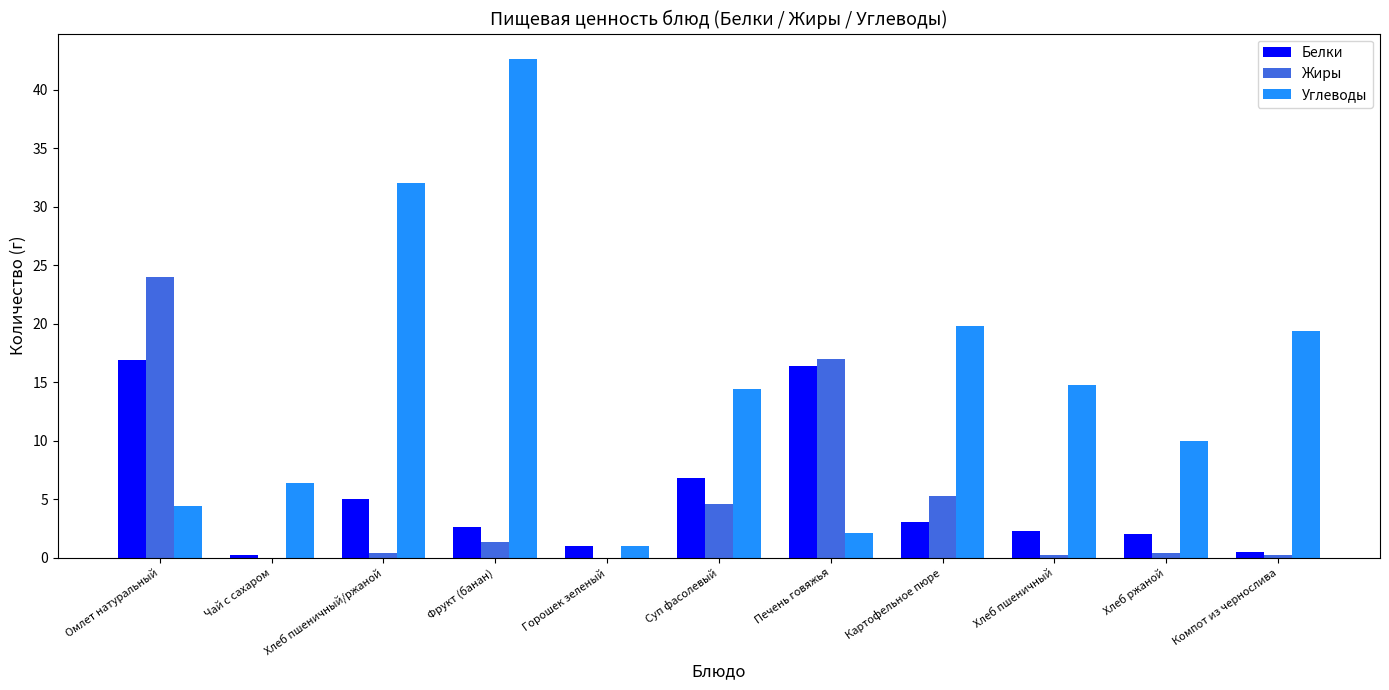

Which category has the highest value across all series?

Фрукт (банан)